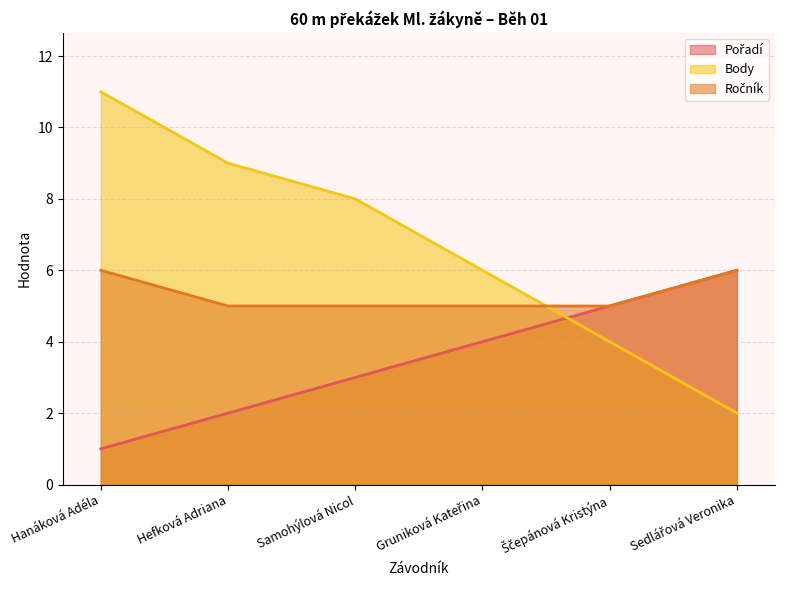

What is the difference between the maximum and second lowest values in the Pořadí series?

4